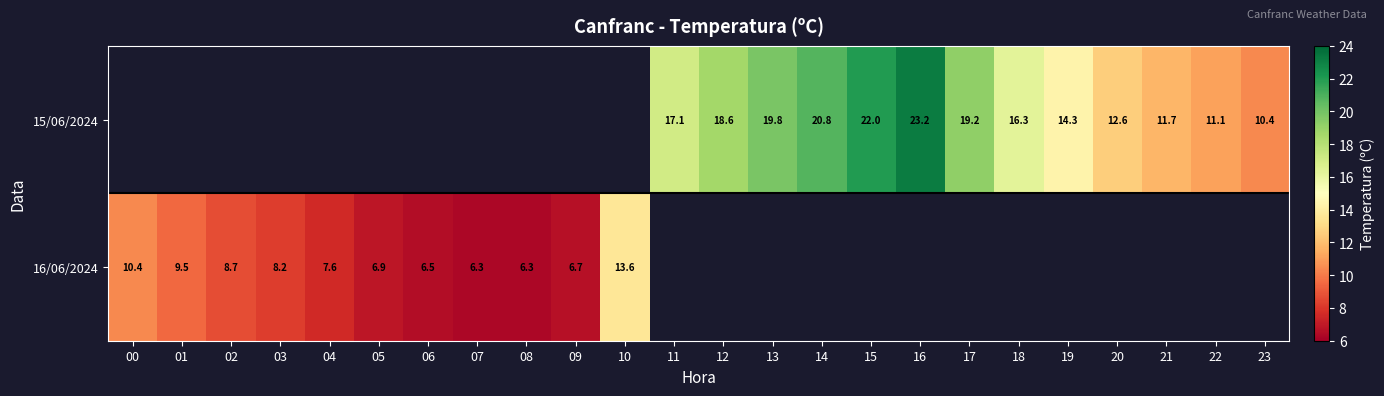

The 16/06/2024 series shows 9.5 at 01. True or false?

True